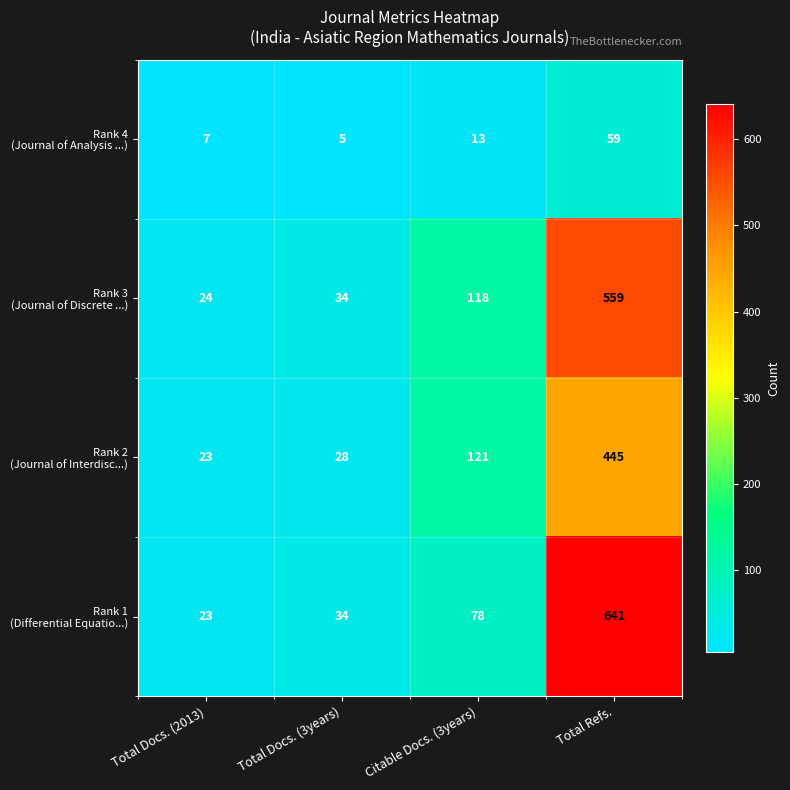

What is the total value across all series at Total Docs. (3years)?

101